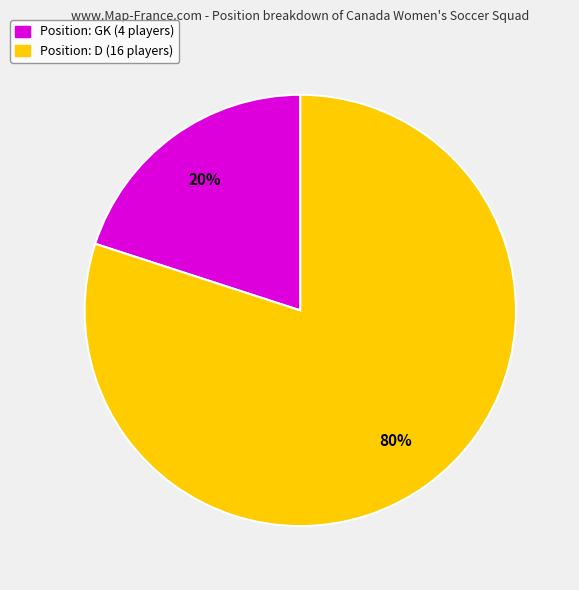

Rank the categories by value from highest to lowest.

Position: D (16 players), Position: GK (4 players)